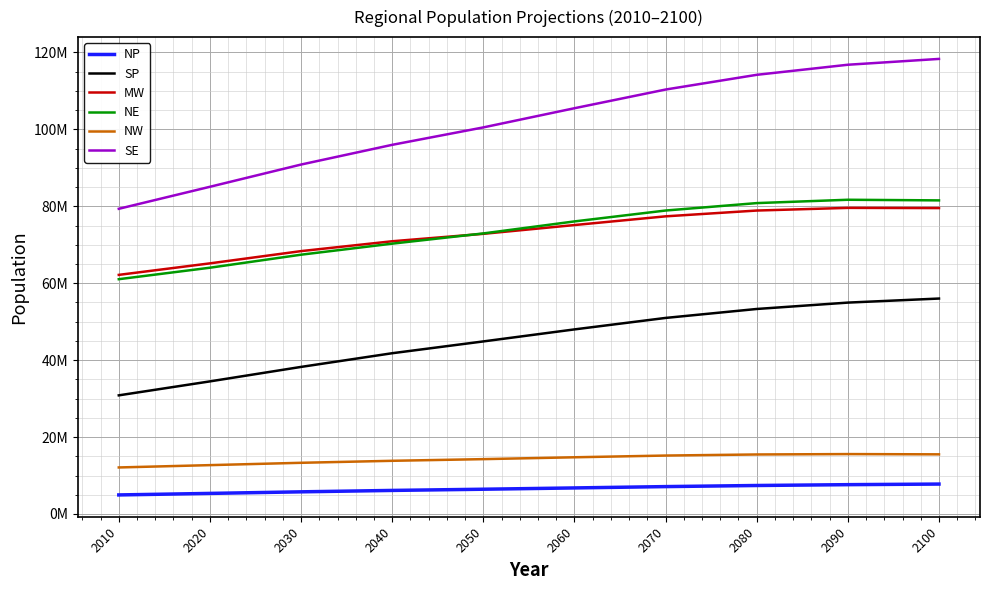

Which series has the largest total across all categories?

SE